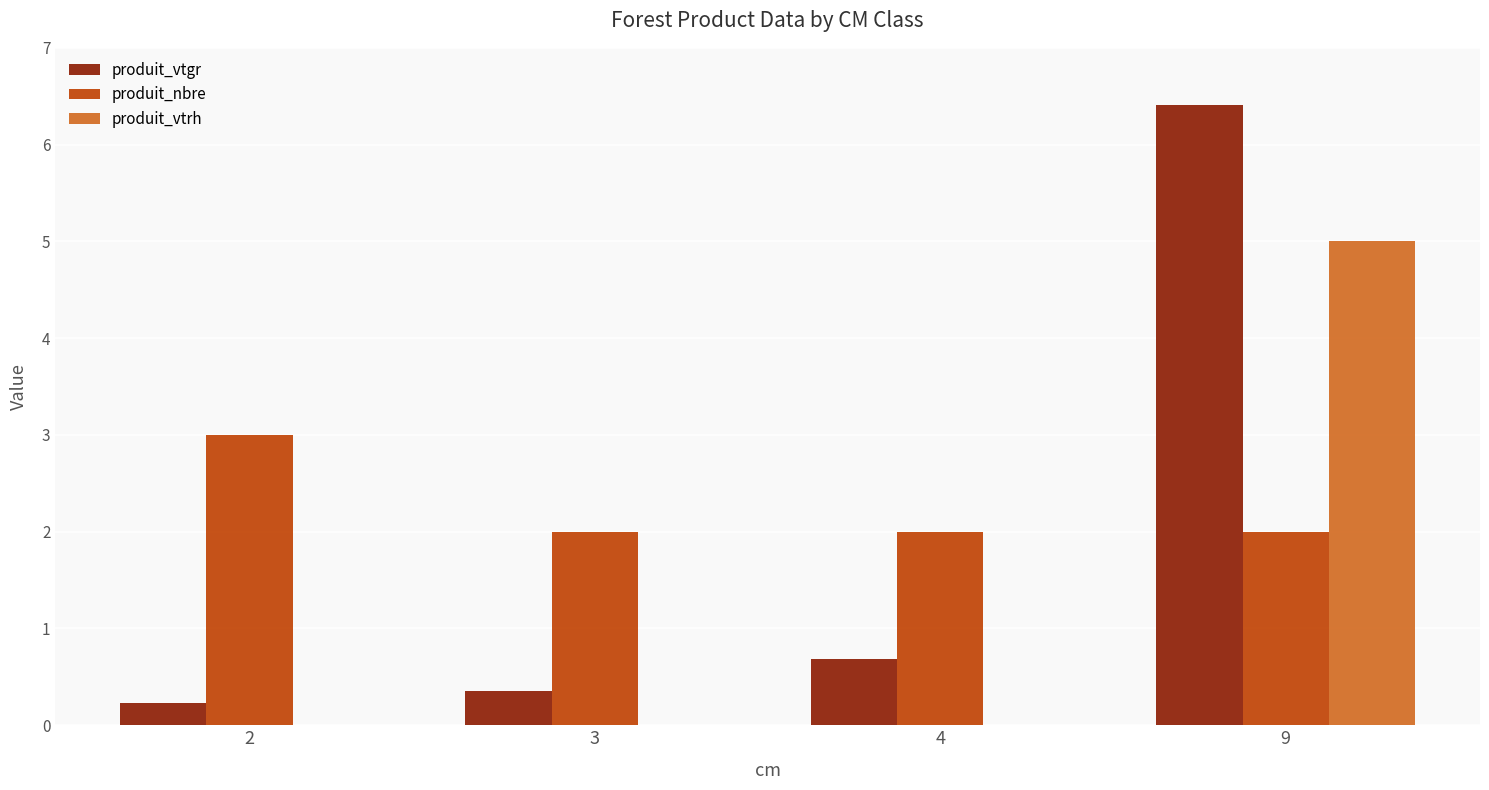

What are all the series names shown in the legend?

produit_vtgr, produit_nbre, produit_vtrh